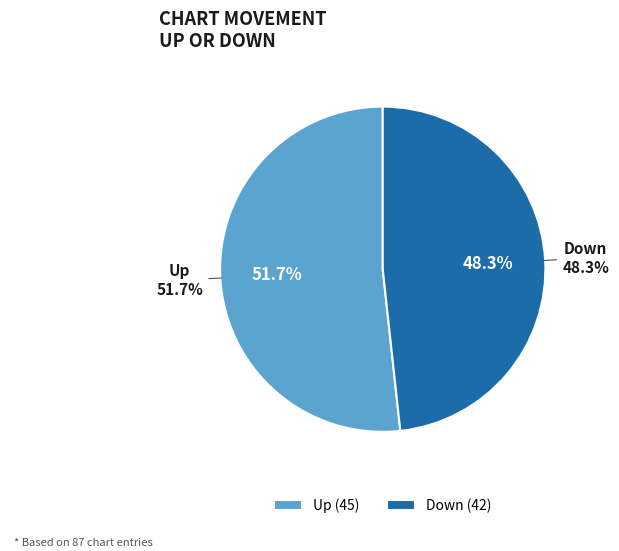

What is the total percentage of up and down?

100.0%